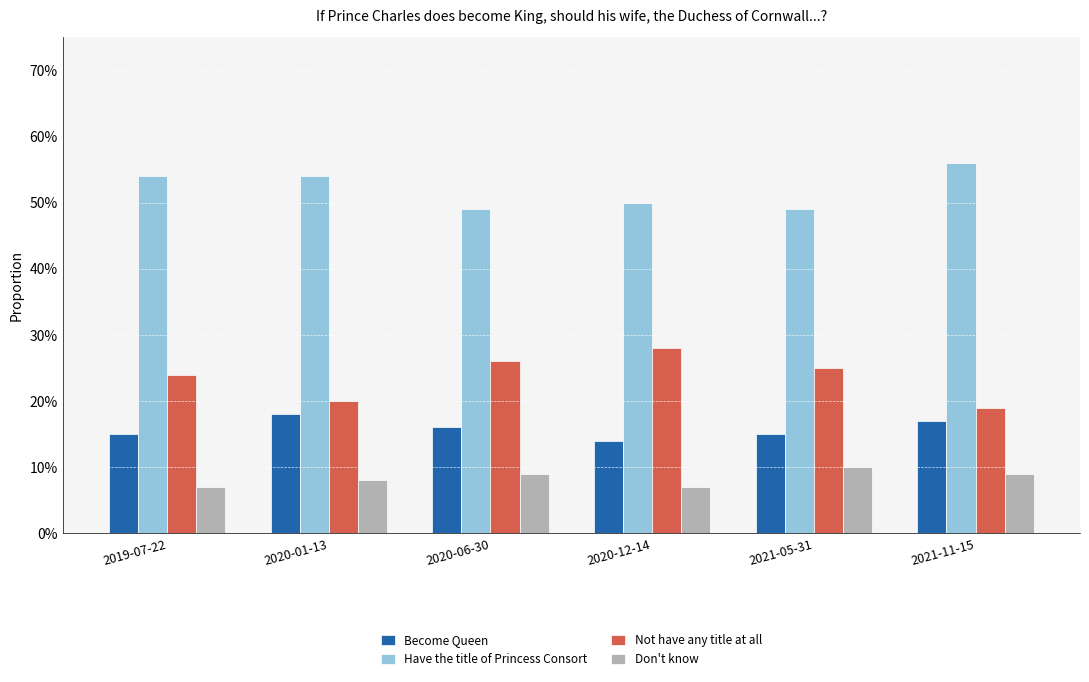

Are the bars horizontal?

No